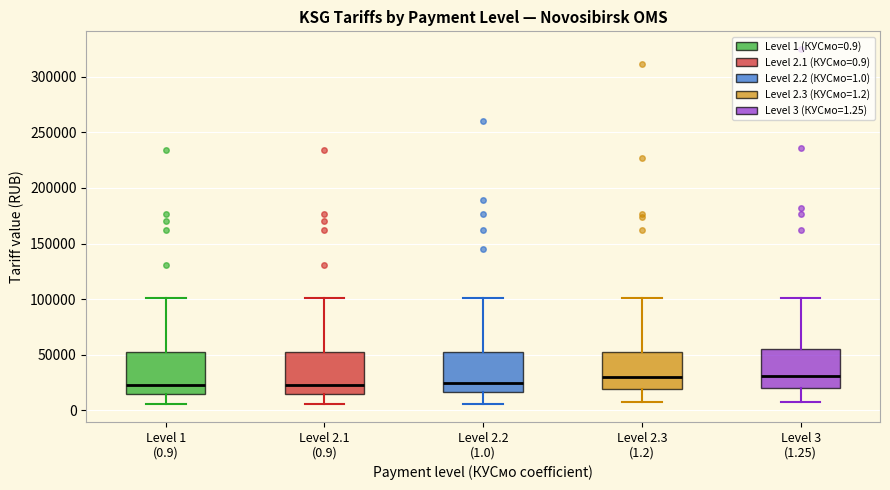

Reading left to right, transcribe this box plot: for each box, give where its median line is, the range the box spans, and where its two whiskers end, as read against the y-axis. The values are not printed on the chart, so give them approximately, as read against the axis.

Level 1 (0.9): median 20000, box 15000 to 50000, whiskers 5000 to 100000
Level 2.1 (0.9): median 20000, box 15000 to 50000, whiskers 5000 to 100000
Level 2.2 (1.0): median 25000, box 15000 to 50000, whiskers 5000 to 100000
Level 2.3 (1.2): median 30000, box 20000 to 55000, whiskers 5000 to 100000
Level 3 (1.25): median 30000, box 20000 to 55000, whiskers 10000 to 100000